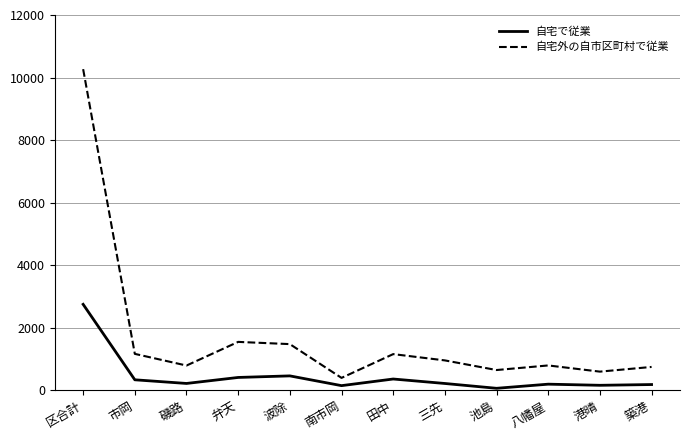

Which category has the highest value across all series?

区合計